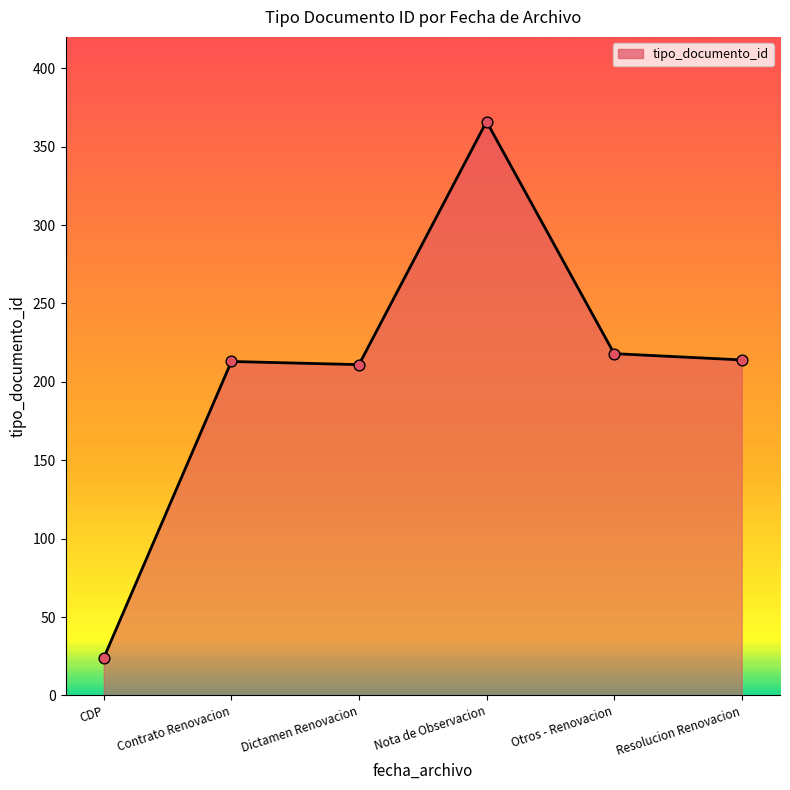

What is the ratio of the value at Otros - Renovacion to the value at Contrato Renovacion?

1.0